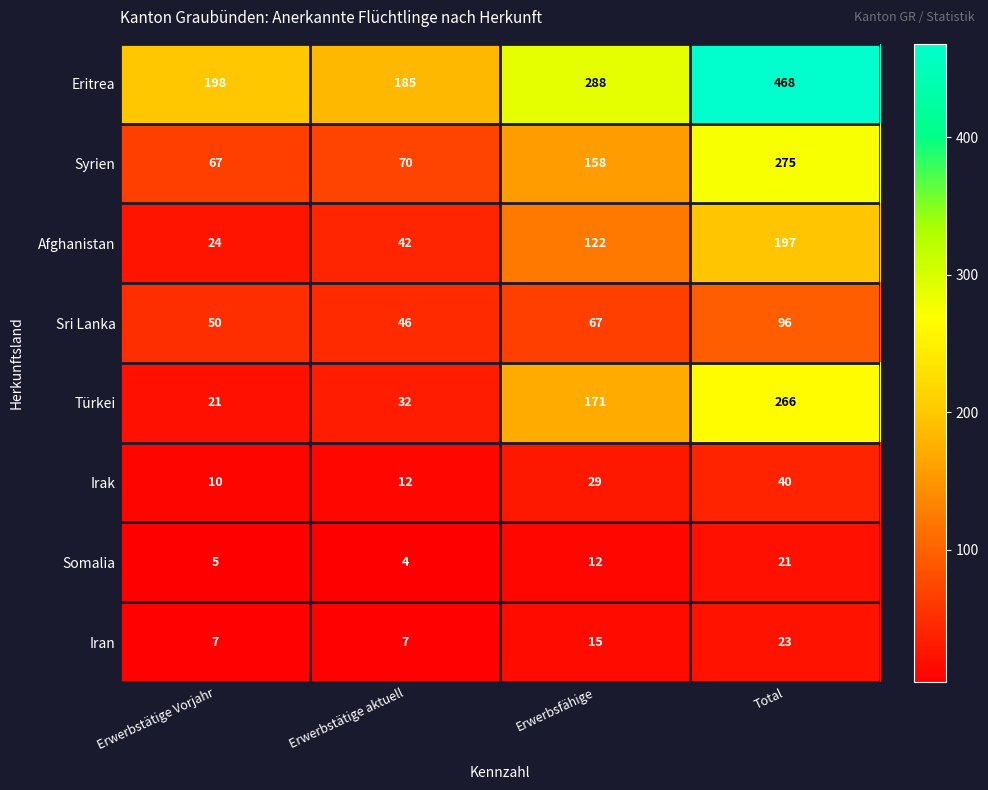

What is the approximate value of Syrien at Erwerbsfähige, to the nearest 5?

160